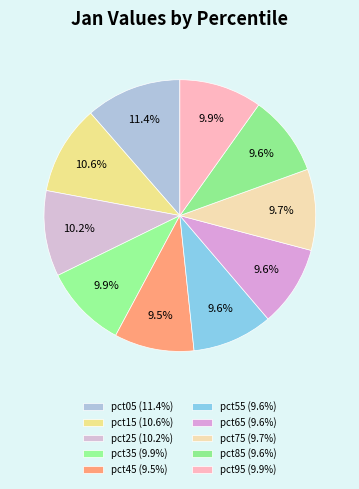

Which category has the smallest portion of the pie?

pct45